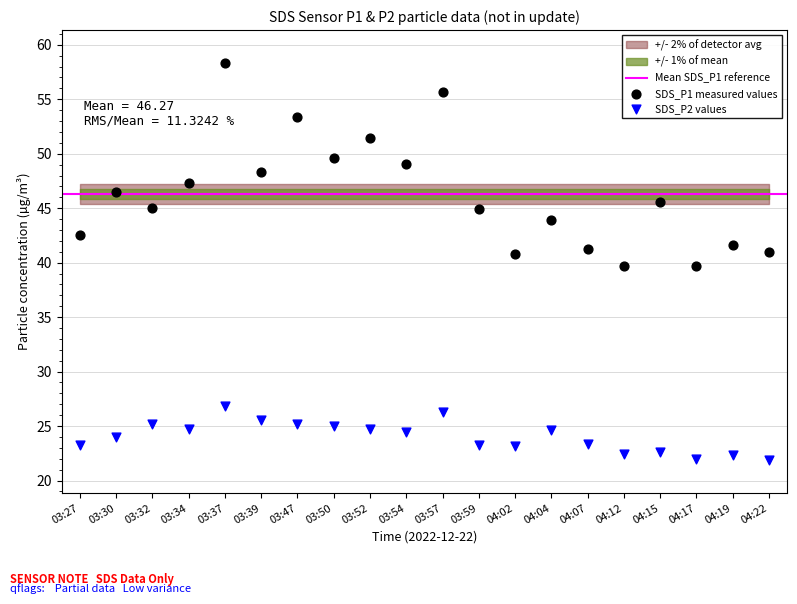

Which series reaches the minimum Y coordinate?

SDS_P2 values